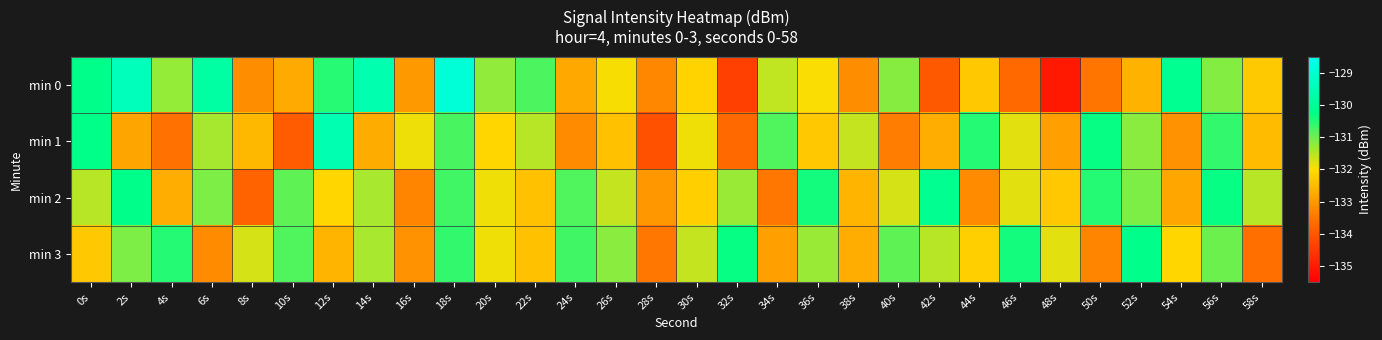

What is the smallest value displayed?

-135.1